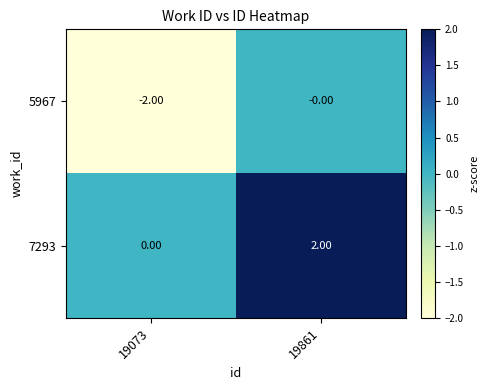

Rank the series by their average value, from highest to lowest.

7293, 5967